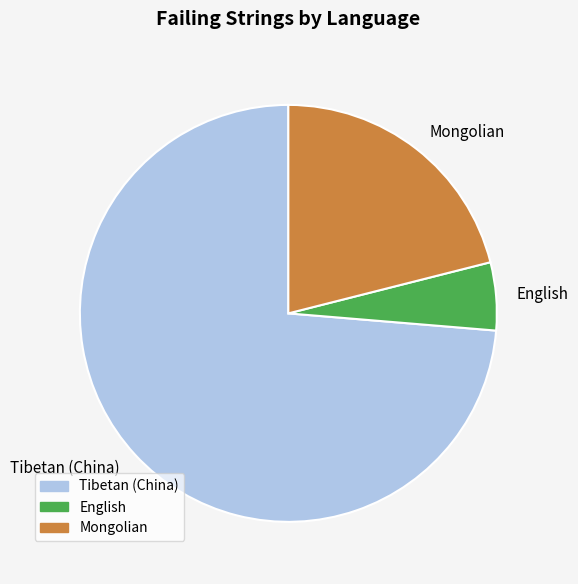

Rank the categories by value from lowest to highest.

English, Mongolian, Tibetan (China)